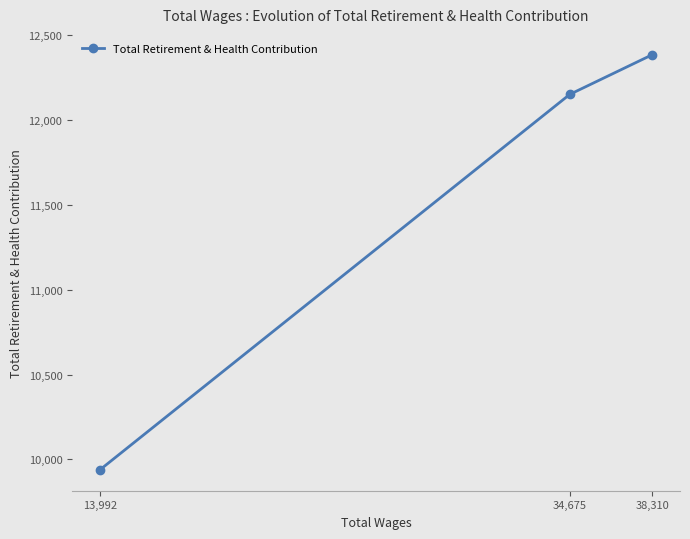

What is the difference between the second highest and minimum values?

2212